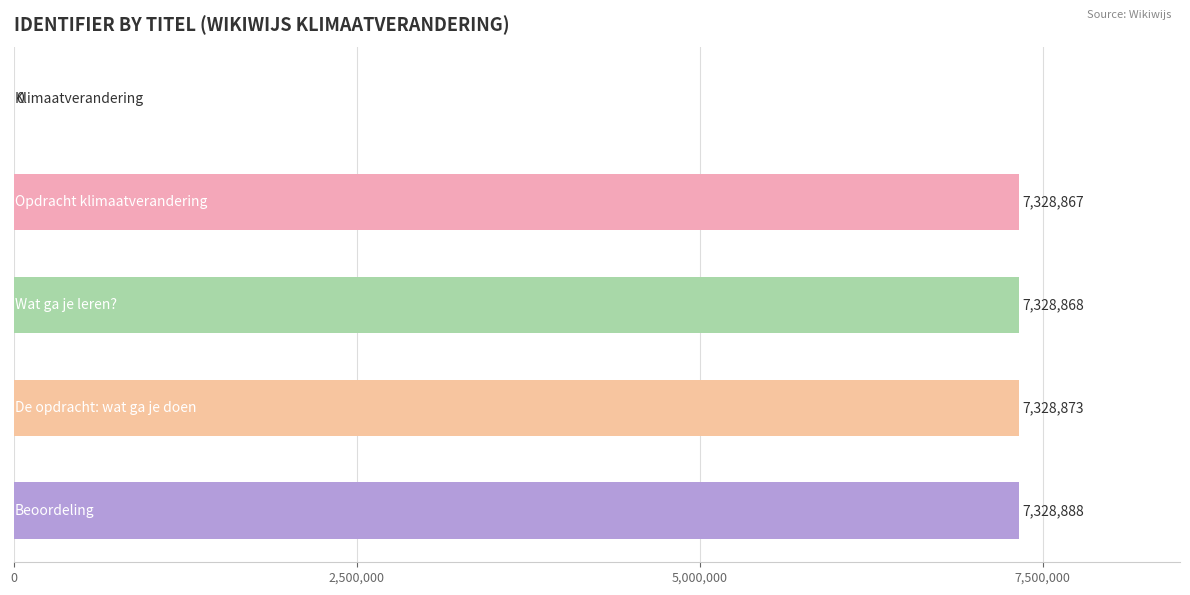

What is the maximum value shown in the chart?

7328888